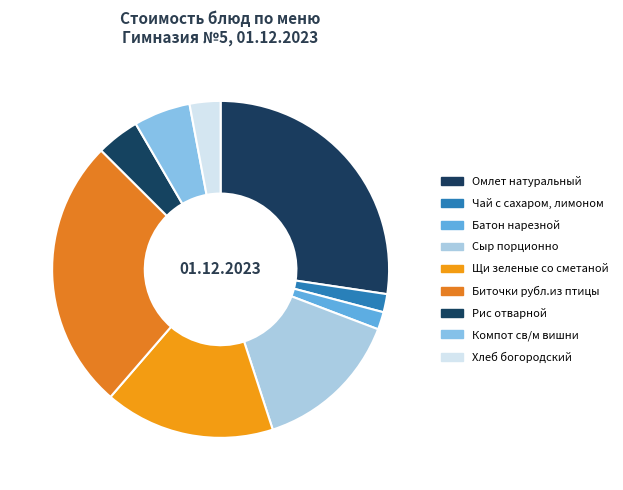

What is the change in value from Сыр порционно to Хлеб богородский?

-14.1